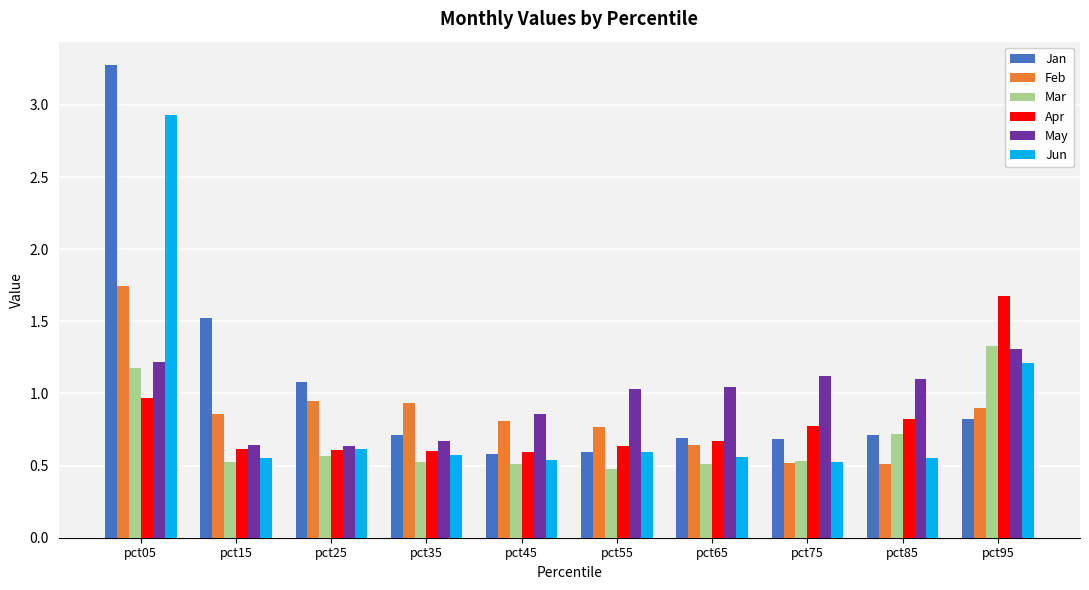

What is the sum of all Jun values?

8.6